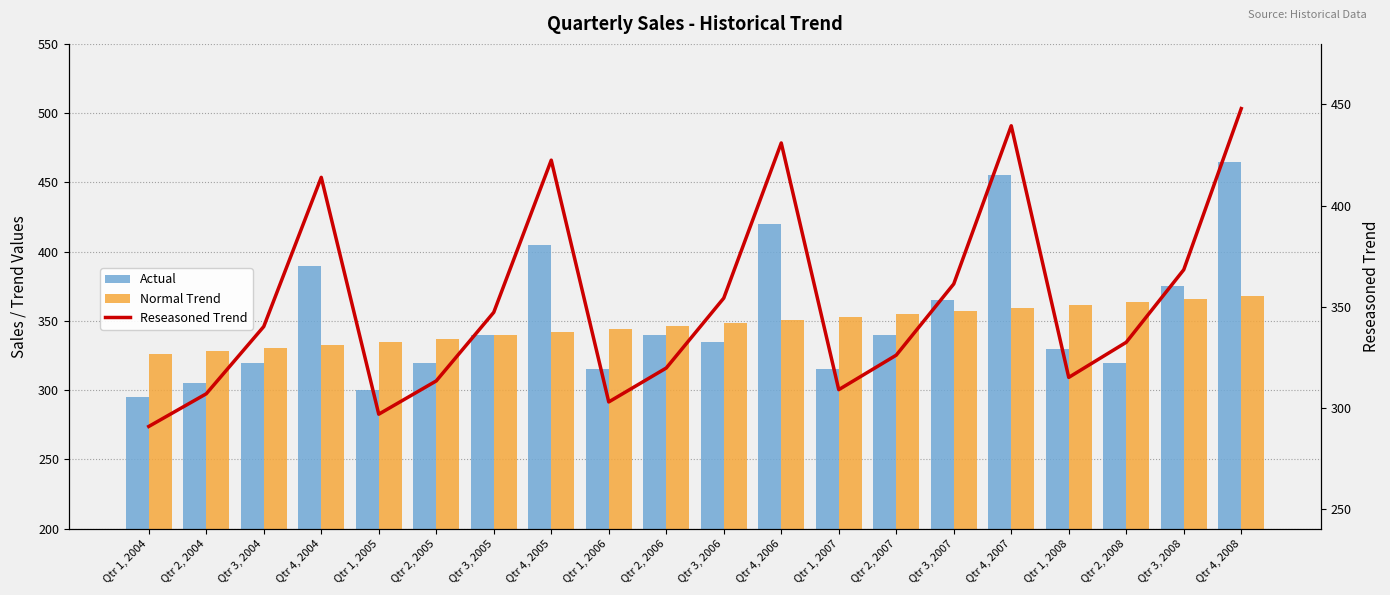

At which label does Actual reach its peak?

Qtr 4, 2008